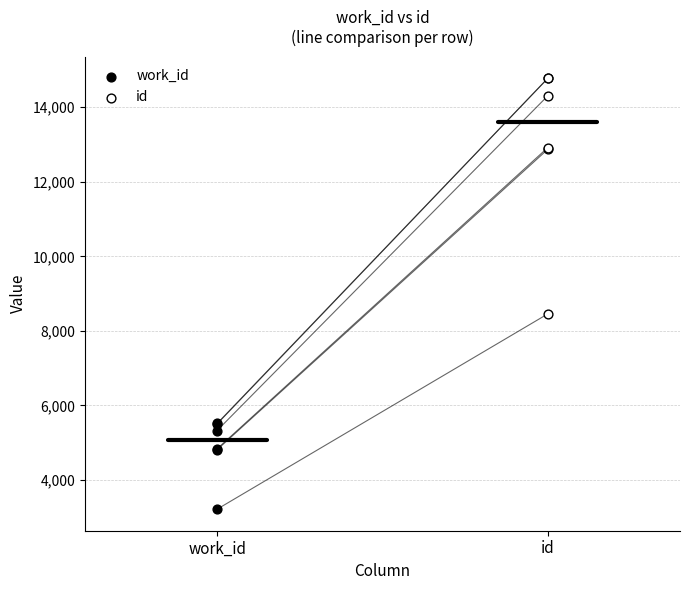

Which series reaches the minimum Y coordinate?

work_id